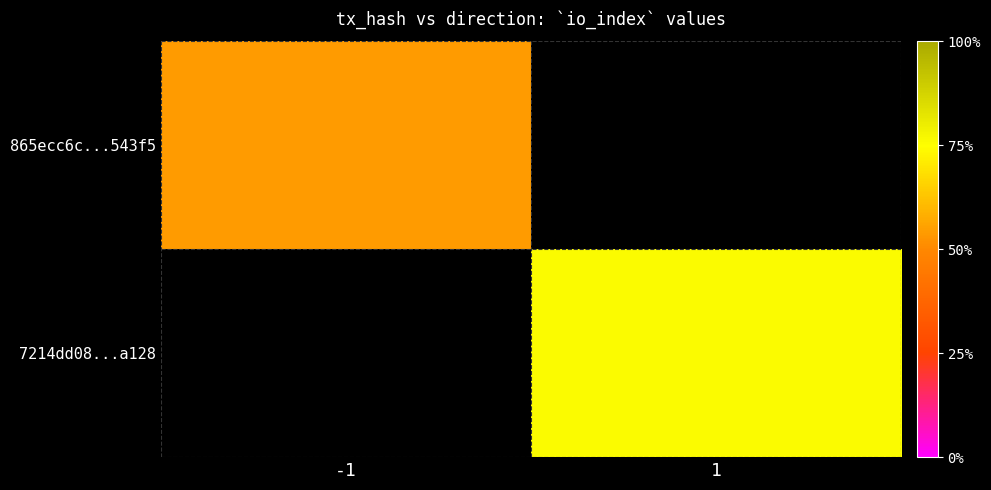

List the labels in order of 7214dd08...a128 value, largest first.

-1, 1